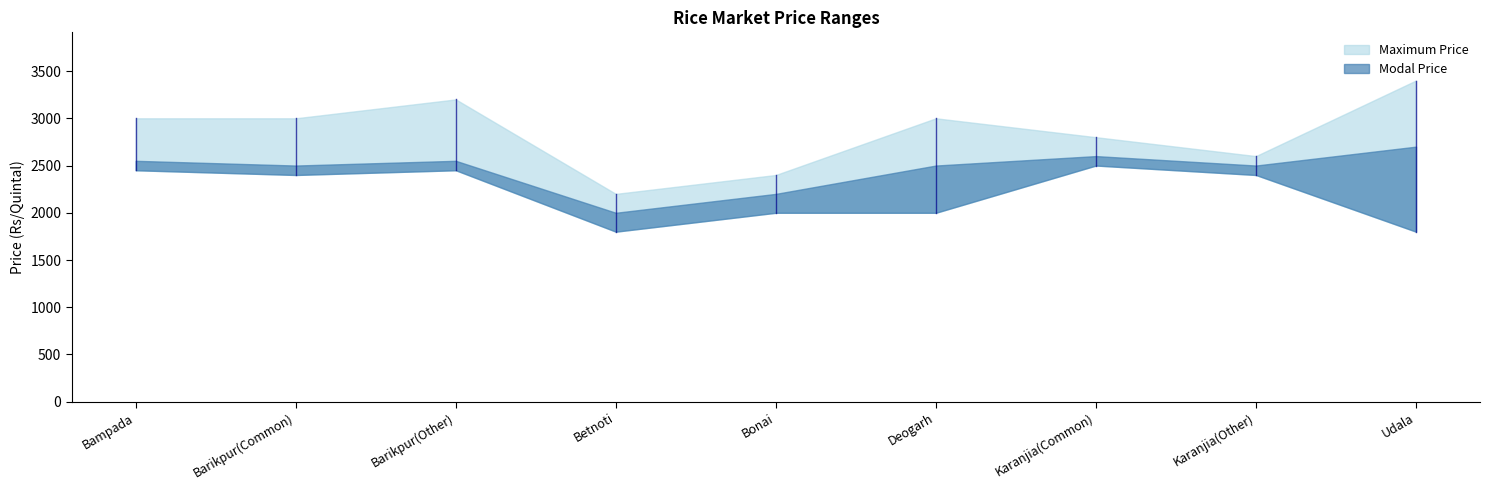

True or false: Modal Price and Minimum Price cross at least once.

False